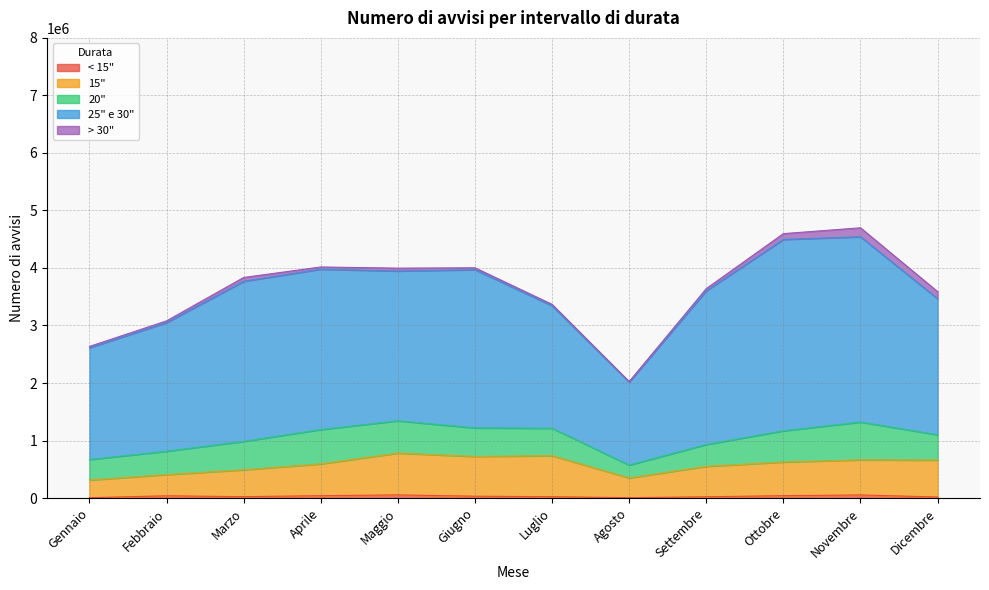

After their last crossing, which series has the higher values: 20" or 15"?

15"